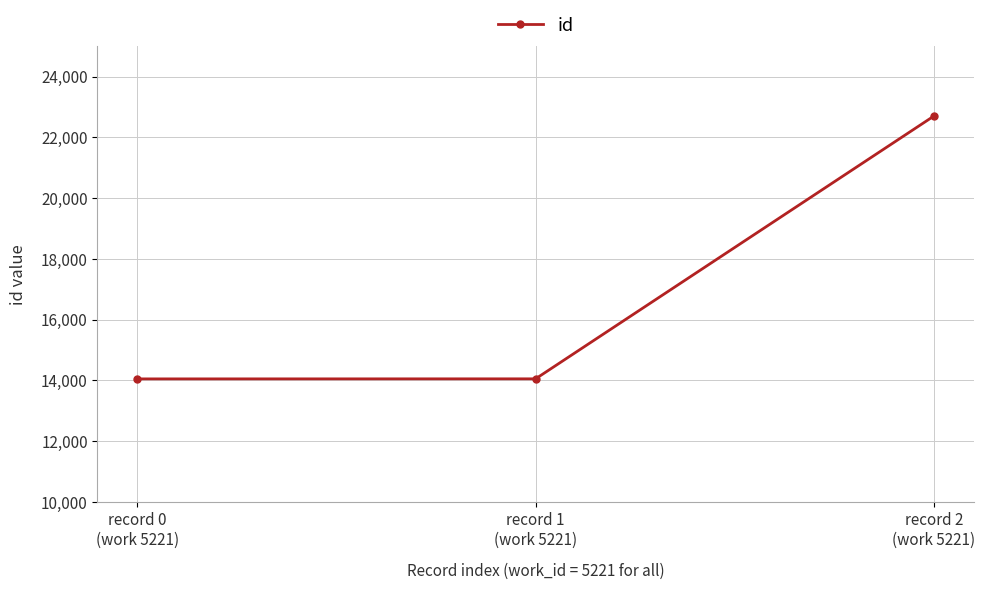

What is the minimum value shown in the chart?

14046